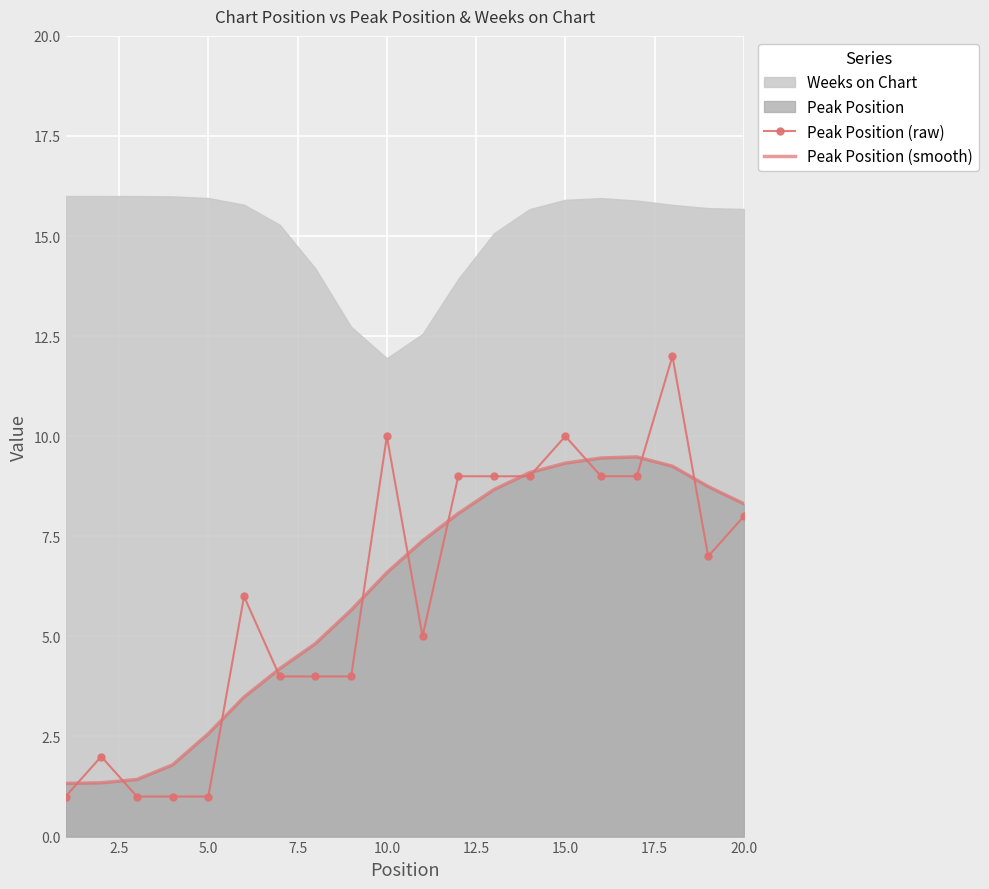

In Peak Position (smooth), how many points are higher than both neighbors (excluding endpoints)?

1